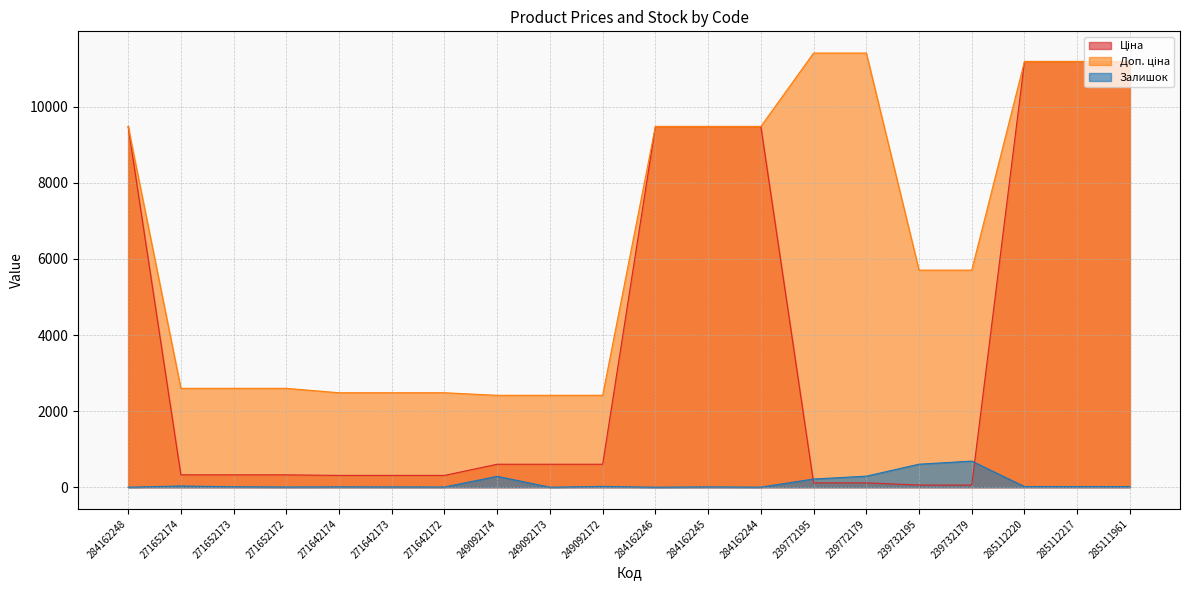

Reading left to right, list all the values displayed in this chart.

Ціна: 284162248=9480.1	271652174=324.8	271652173=324.8	271652172=324.8	271642174=310.3	271642173=310.3	271642172=310.3	249092174=603.7	249092173=603.7	249092172=603.7	284162246=9480.1	284162245=9480.1	284162244=9480.1	239772195=114.1	239772179=114.1	239732195=57.0	239732179=57.0	285112220=11188.2	285112217=11188.2	285111961=11188.2
Доп. ціна: 284162248=9480.1	271652174=2598.3	271652173=2598.3	271652172=2598.3	271642174=2482.4	271642173=2482.4	271642172=2482.4	249092174=2414.8	249092173=2414.8	249092172=2414.8	284162246=9480.1	284162245=9480.1	284162244=9480.1	239772195=11410.0	239772179=11410.0	239732195=5705.0	239732179=5705.0	285112220=11188.2	285112217=11188.2	285111961=11188.2
Залишок: 284162248=0.0	271652174=32.0	271652173=12.0	271652172=5.0	271642174=9.0	271642173=7.0	271642172=5.0	249092174=286.0	249092173=0.0	249092172=21.0	284162246=0.0	284162245=8.0	284162244=2.0	239772195=215.0	239772179=290.0	239732195=605.0	239732179=686.0	285112220=17.0	285112217=17.0	285111961=17.0